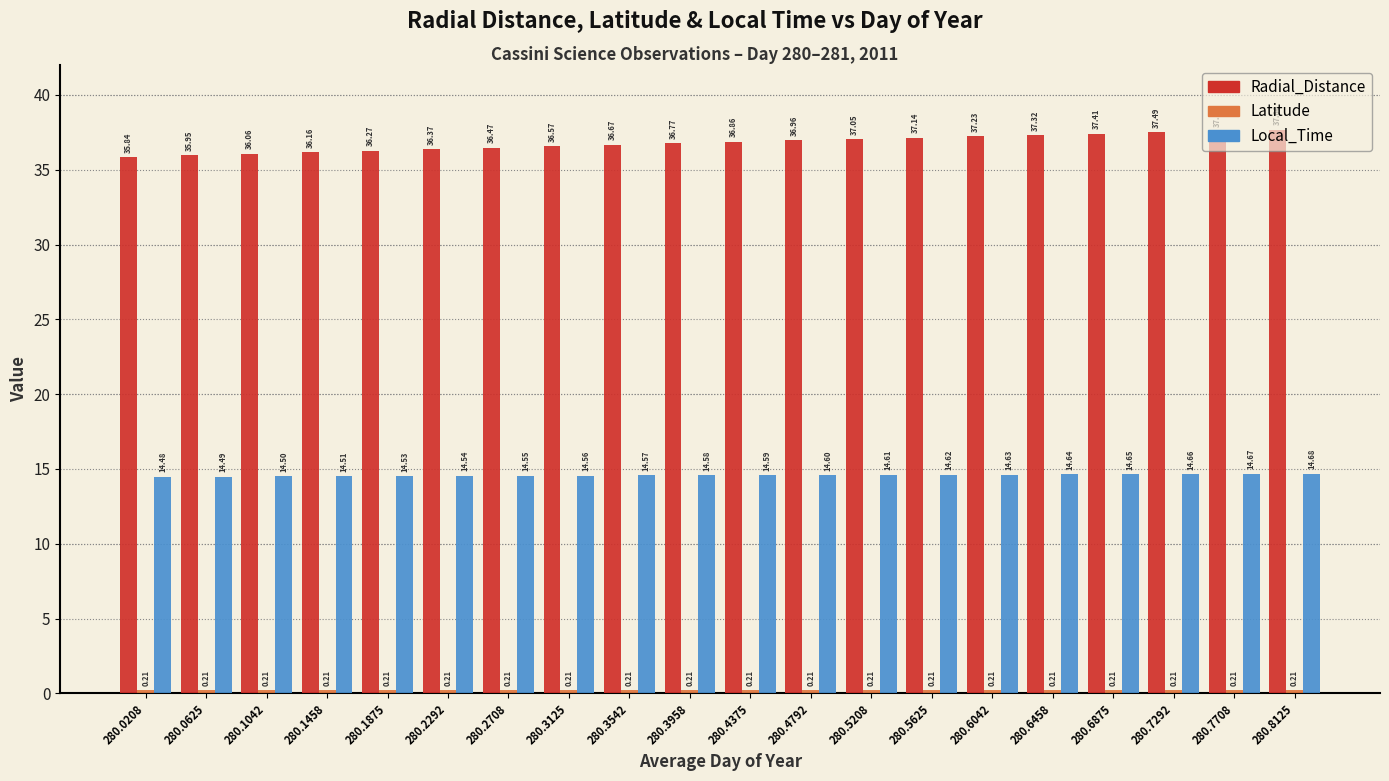

Rank the categories by Local_Time value from highest to lowest.

280.8125, 280.7708, 280.7292, 280.6875, 280.6458, 280.6042, 280.5625, 280.5208, 280.4792, 280.4375, 280.3958, 280.3542, 280.3125, 280.2708, 280.2292, 280.1875, 280.1458, 280.1042, 280.0625, 280.0208